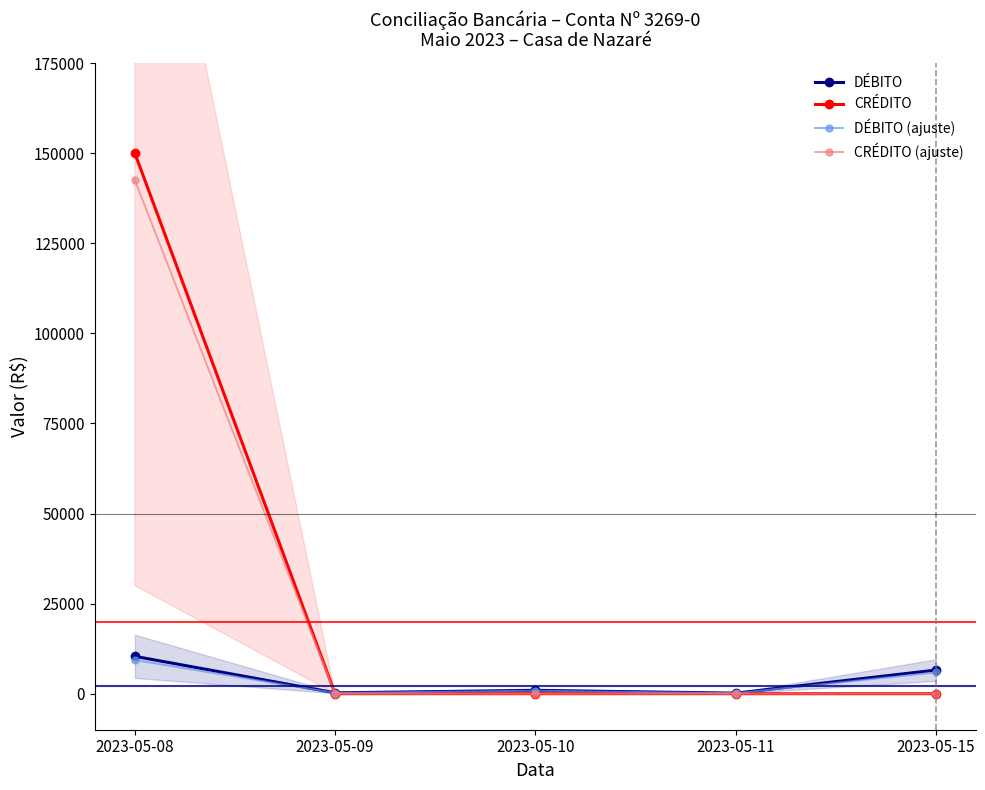

At which category is the sum across all series the highest?

2023-05-08